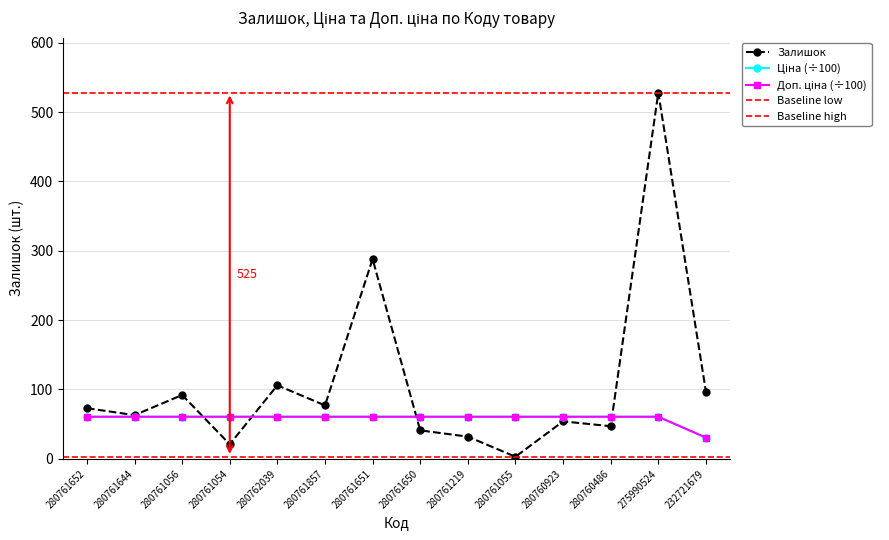

The value of Залишок at 275990524 is 184.6. True or false?

False